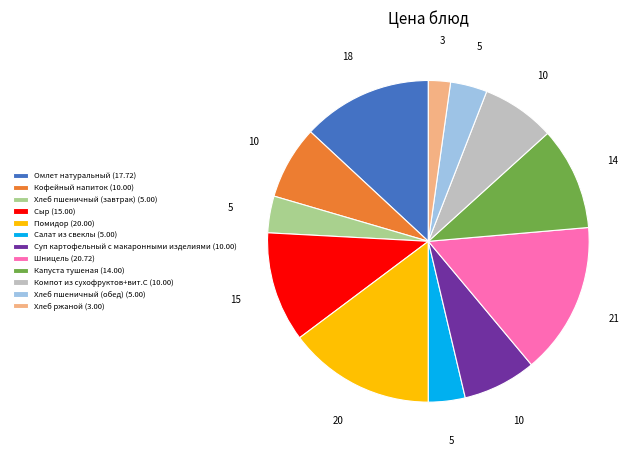

Does any single category account for the majority?

No